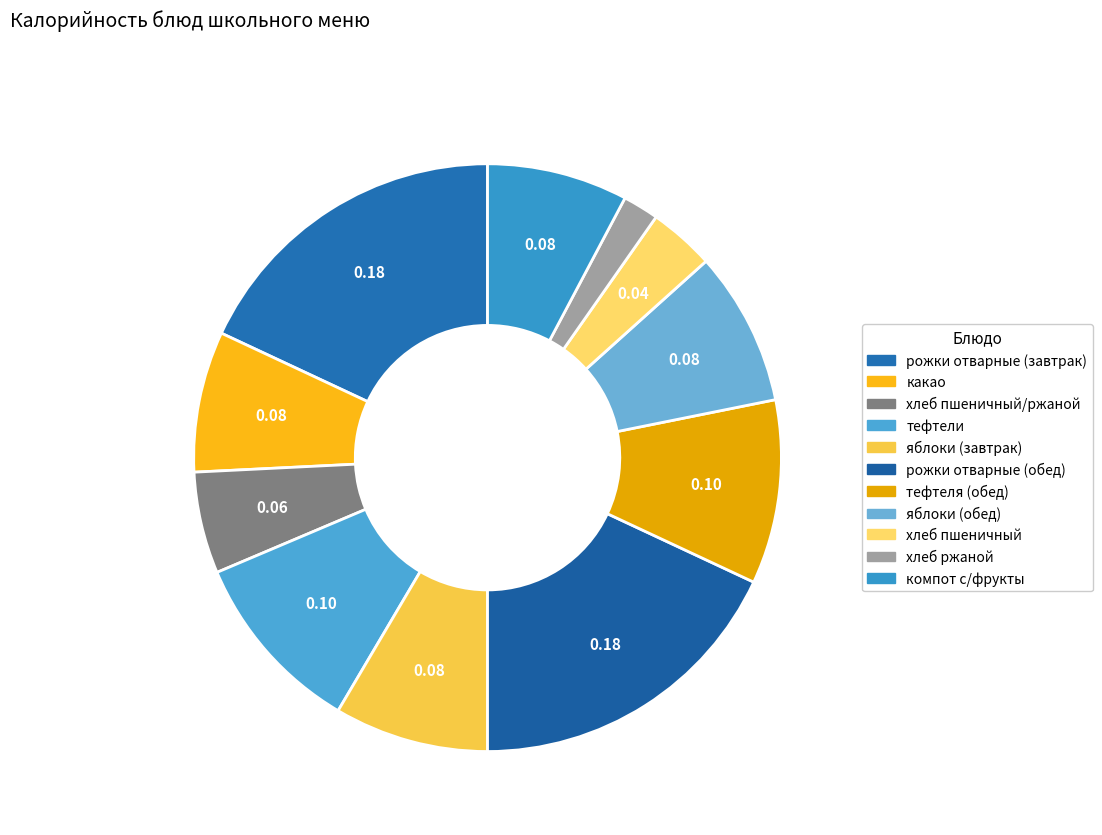

Is there any slice that represents more than half of the pie?

No